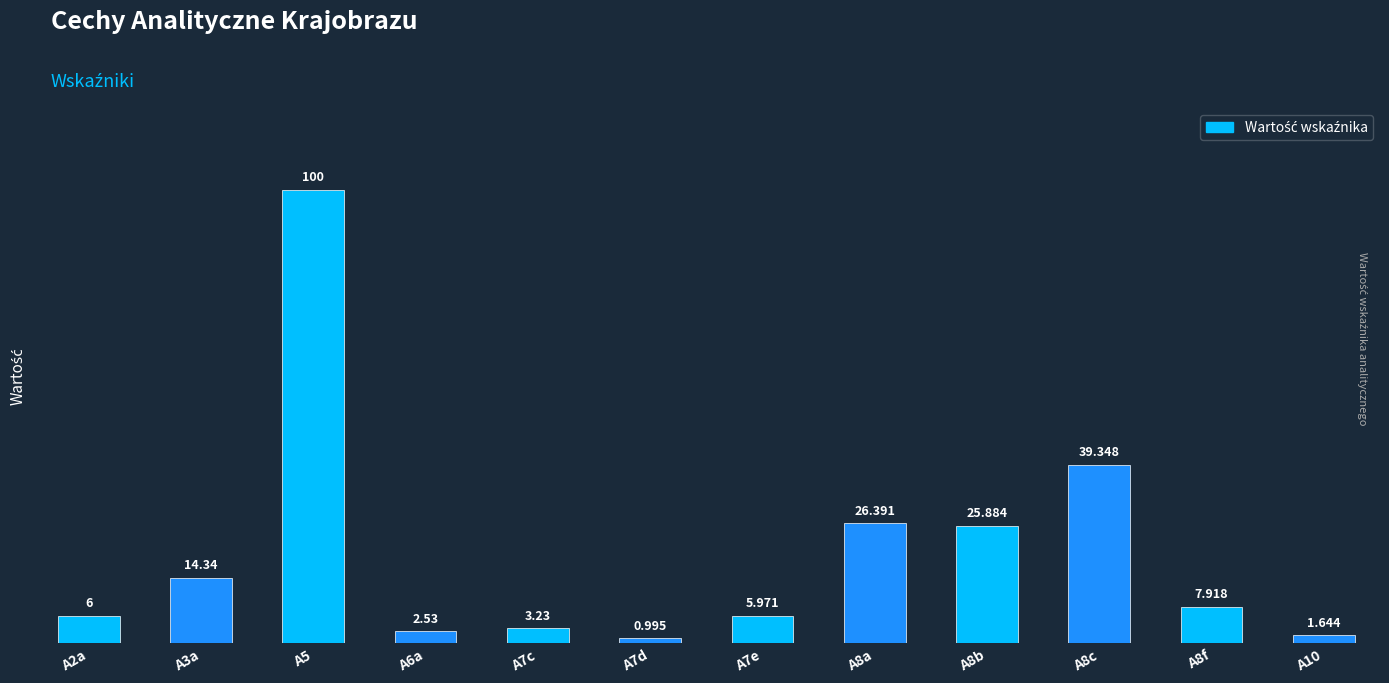

Between A8f and A8b, which is larger?

A8b